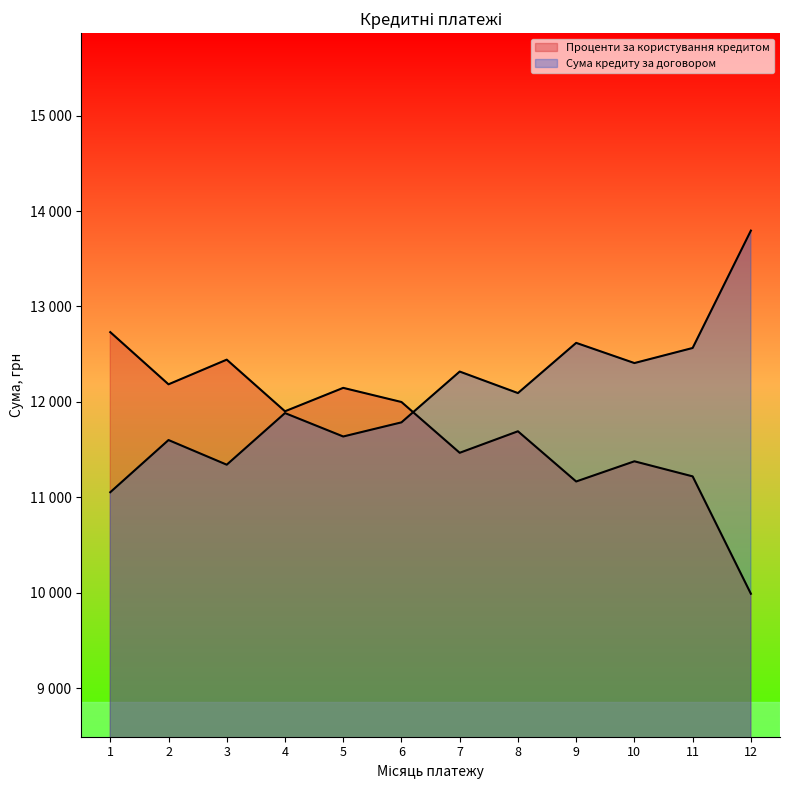

How many values in the Проценти за користування кредитом series exceed 11901?

6